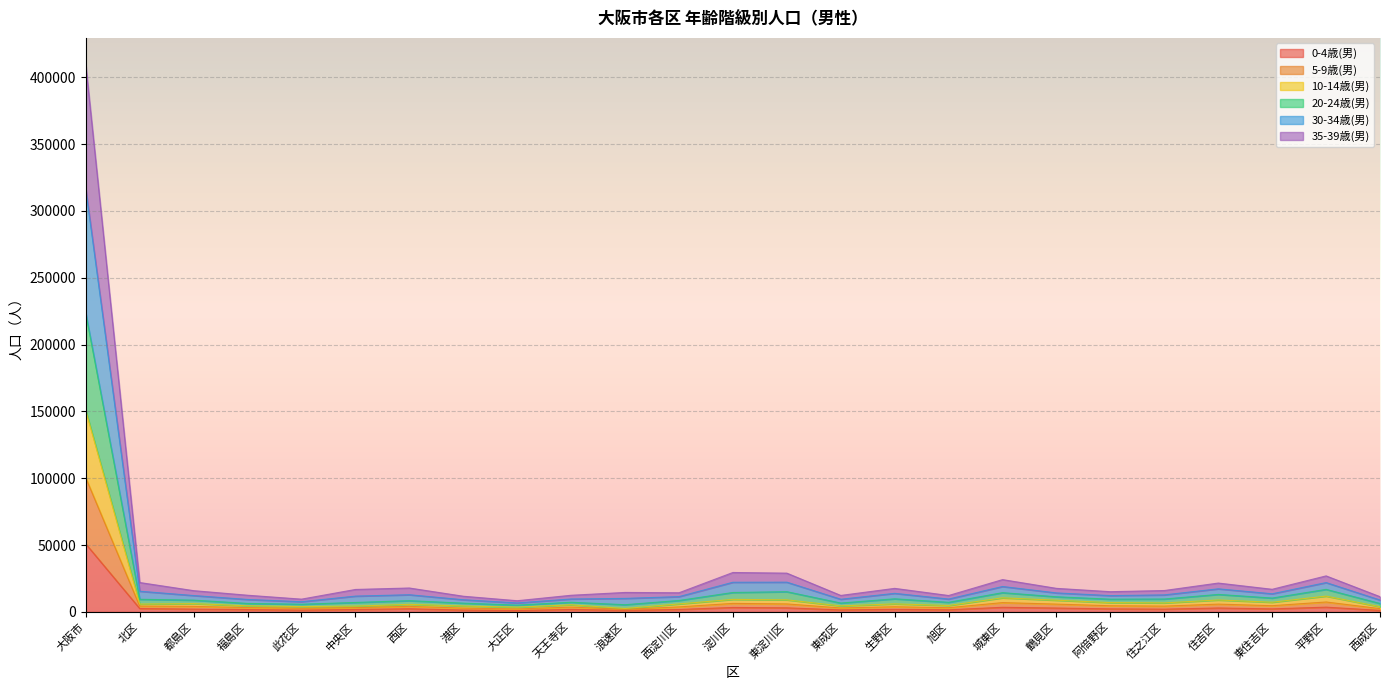

The 5-9歳(男) series shows 6447 at 此花区. True or false?

False